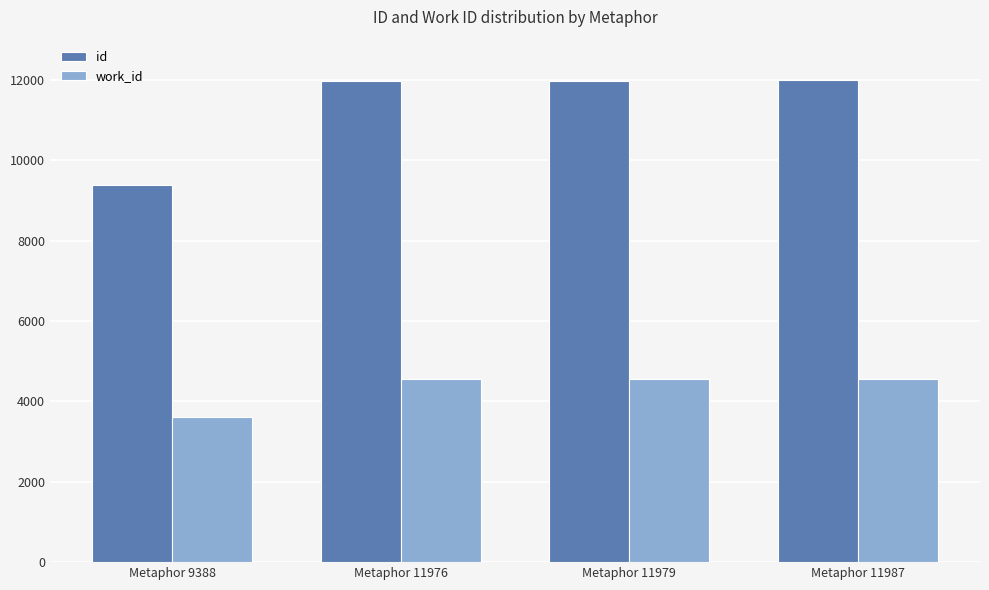

Which series has the largest total across all categories?

id